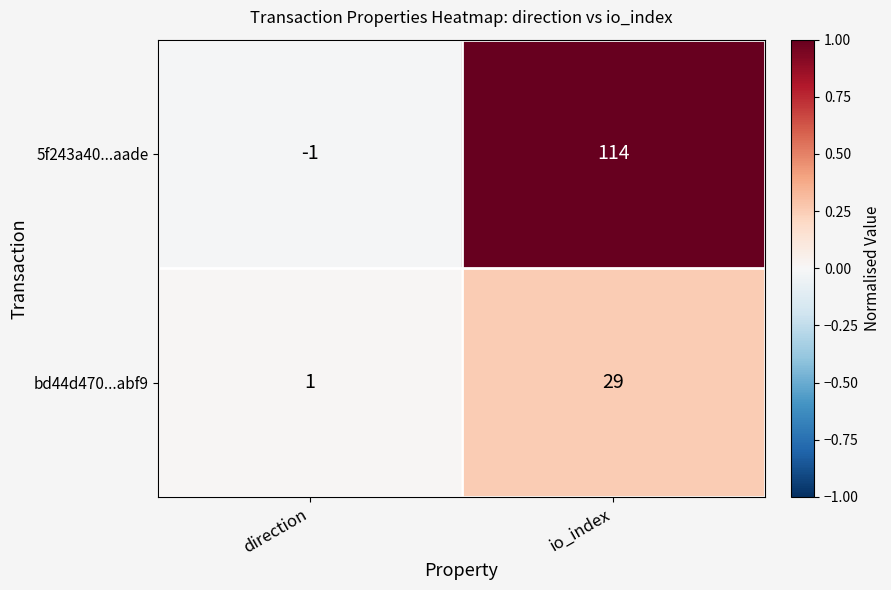

Reading right to left, transcribe all the data shown in this chart.

5f243a40...aade: 114	-1
bd44d470...abf9: 29	1